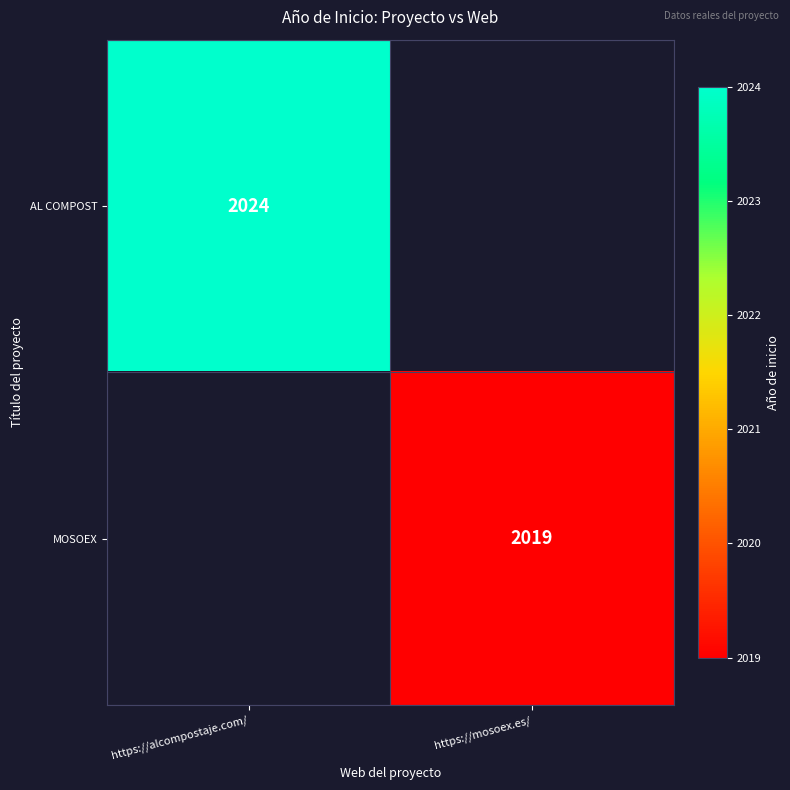

Which label corresponds to the largest value in the chart?

https://alcompostaje.com/